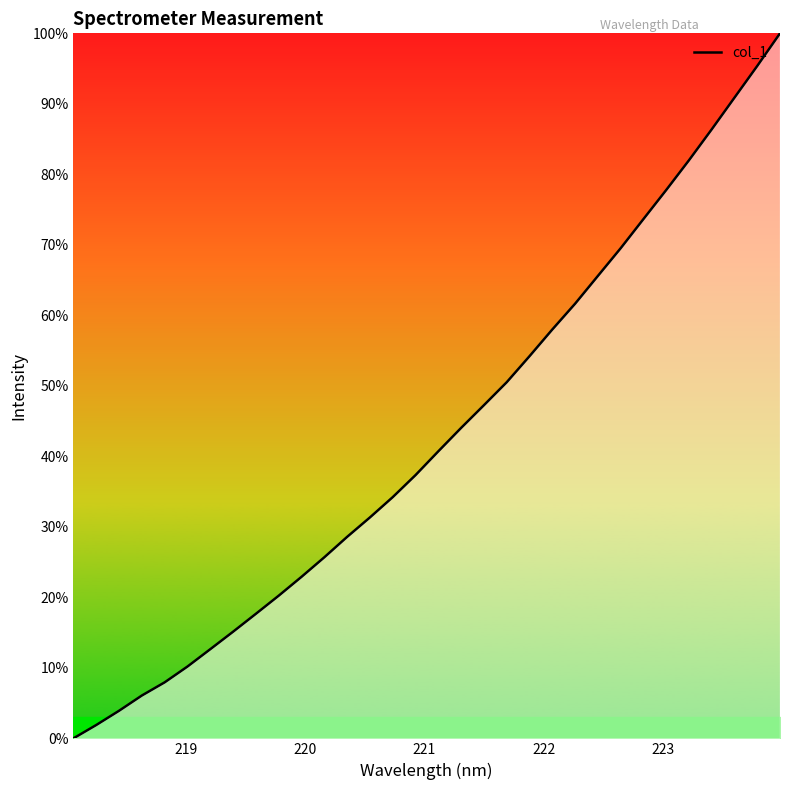

What is the maximum value shown in the chart?

100.0